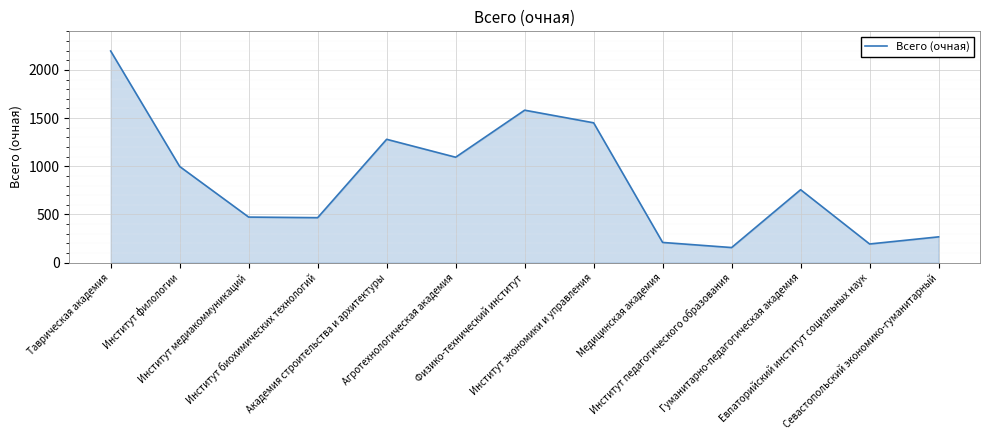

What is the difference between the values at Институт педагогического образования and Институт медиакоммуникаций?

316